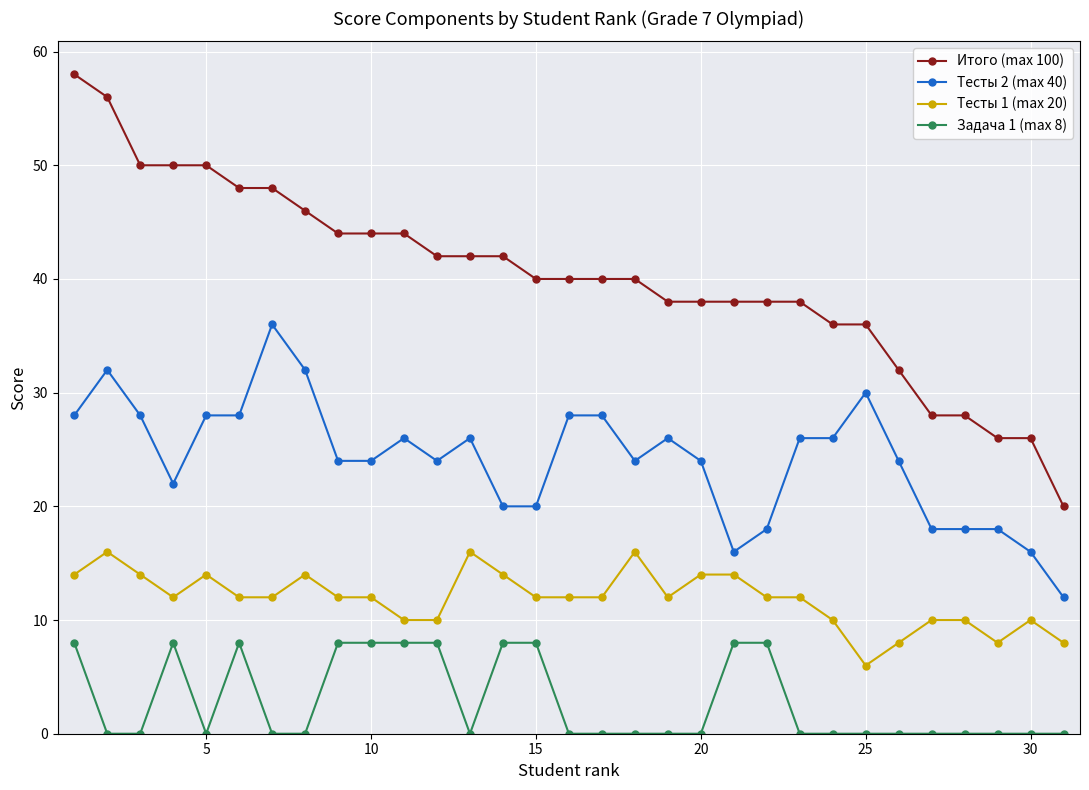

Rank the series by their maximum value, from highest to lowest.

Итого (max 100), Тесты 2 (max 40), Тесты 1 (max 20), Задача 1 (max 8)